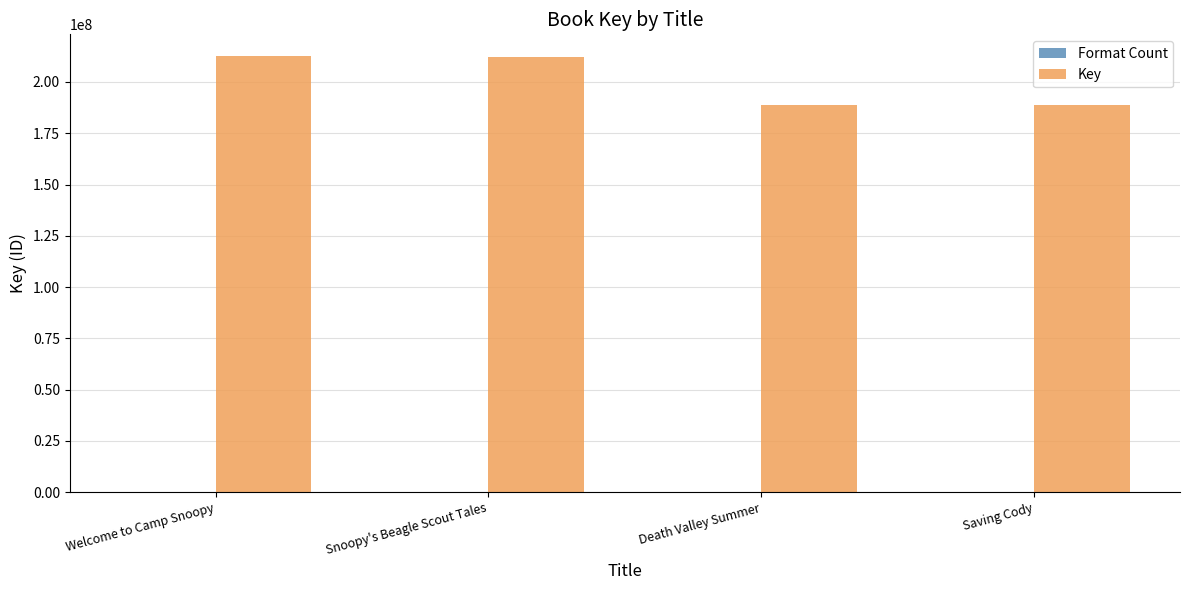

The Key series shows 212003642 at Snoopy's Beagle Scout Tales. True or false?

True